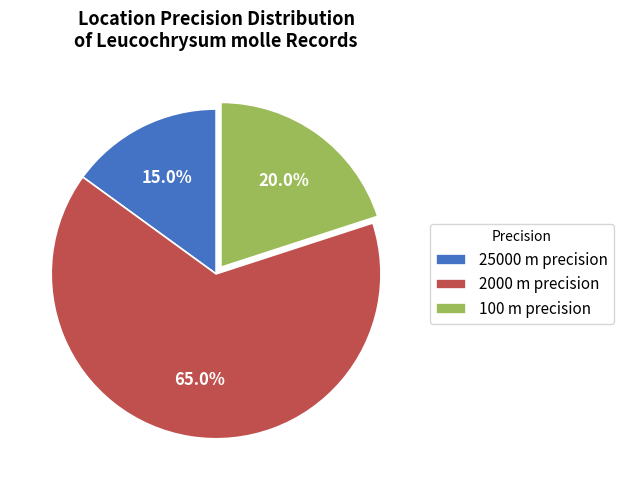

Is the sum of 2000 and 25000 greater than half?

Yes